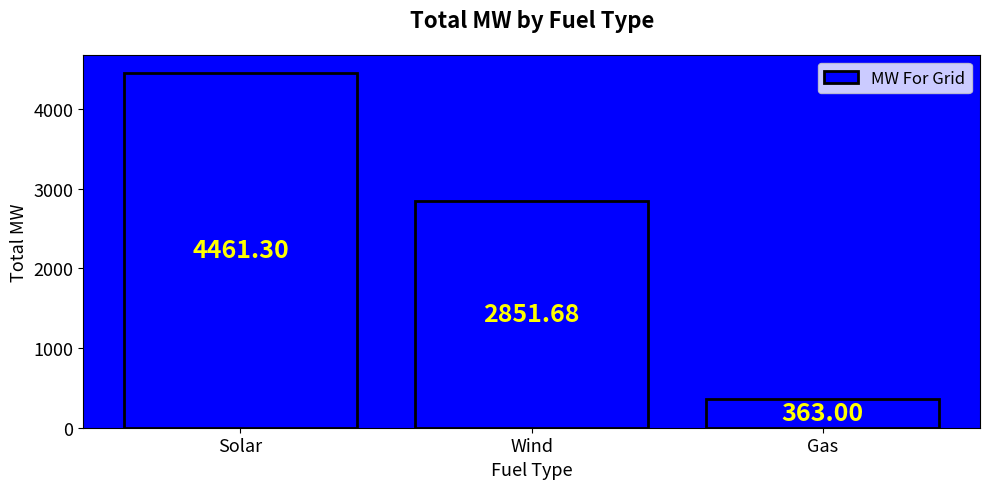

What is the change in value from Solar to Gas?

-4098.3